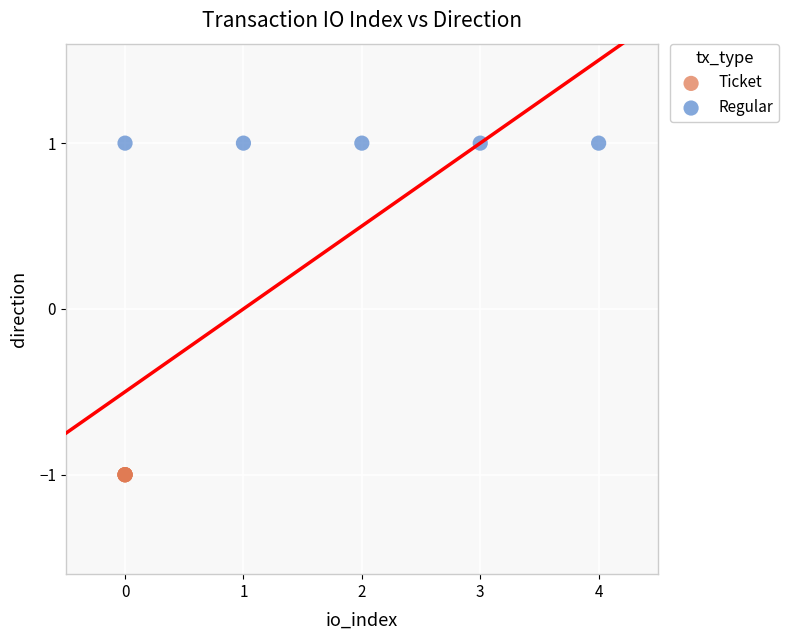

What are all the series names shown in the legend?

Ticket, Regular